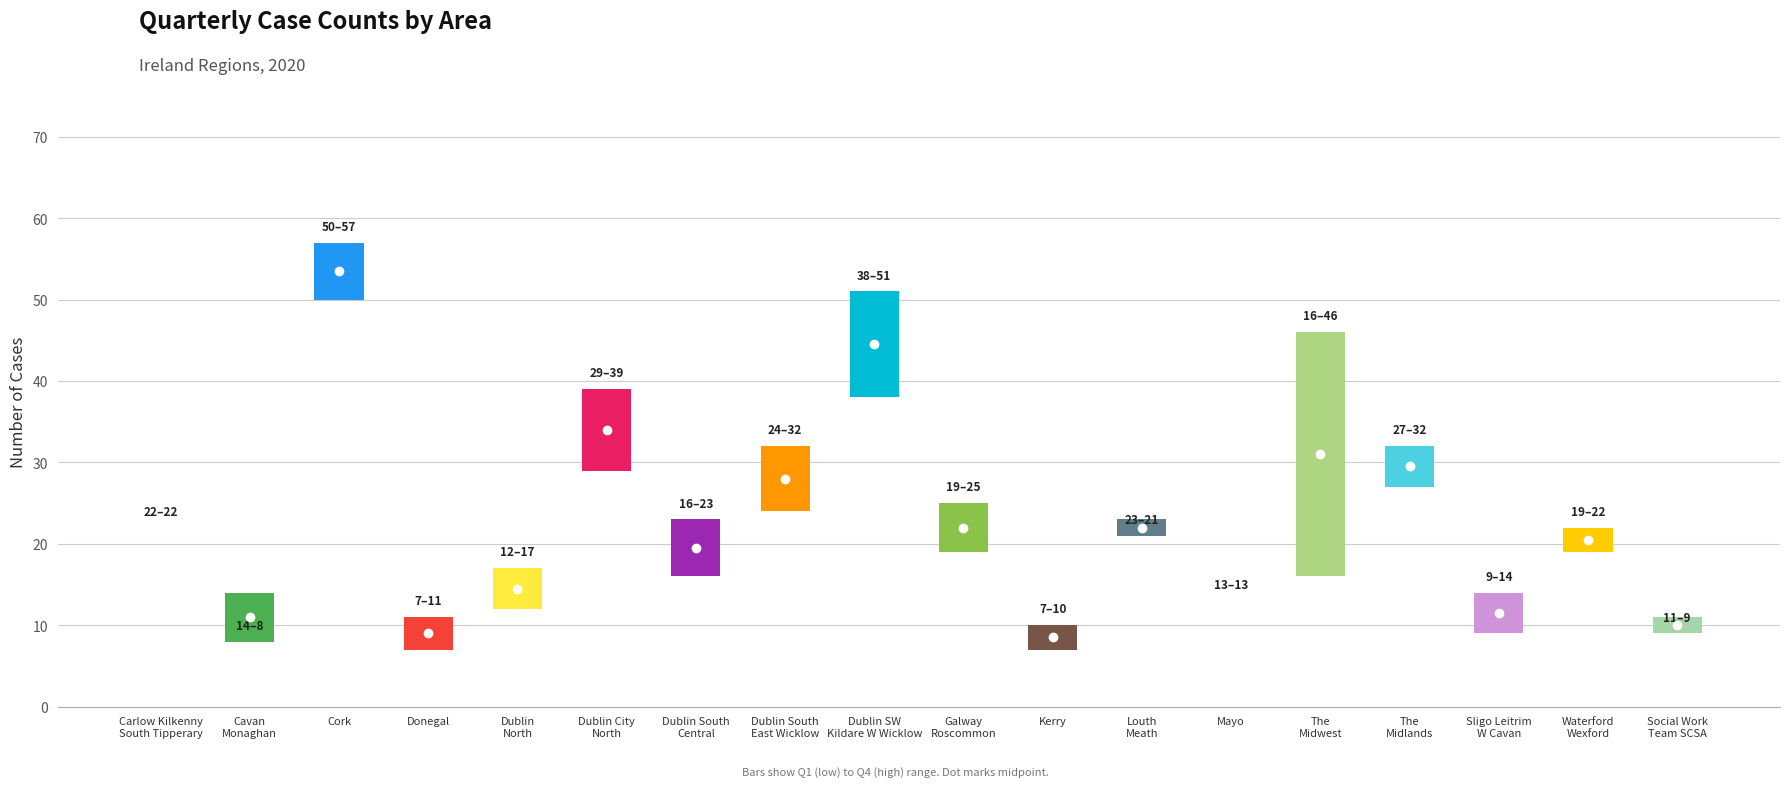

What is the sum of all Q4 values?

452